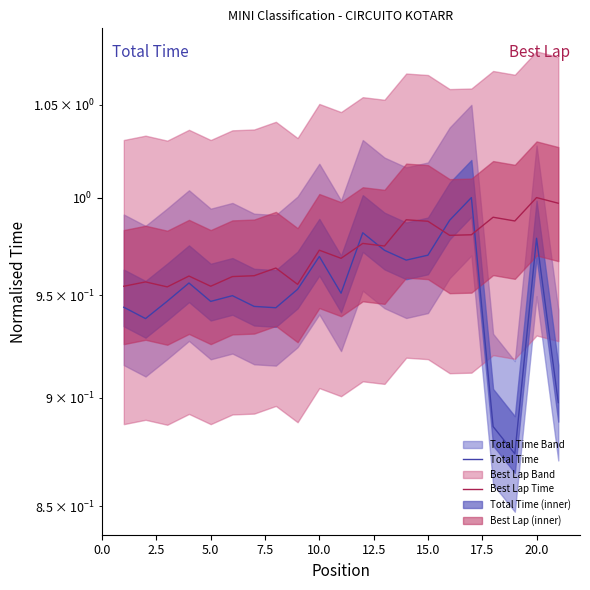

Rank the series at 17.5 from highest to lowest value.

Best Lap Time, Total Time